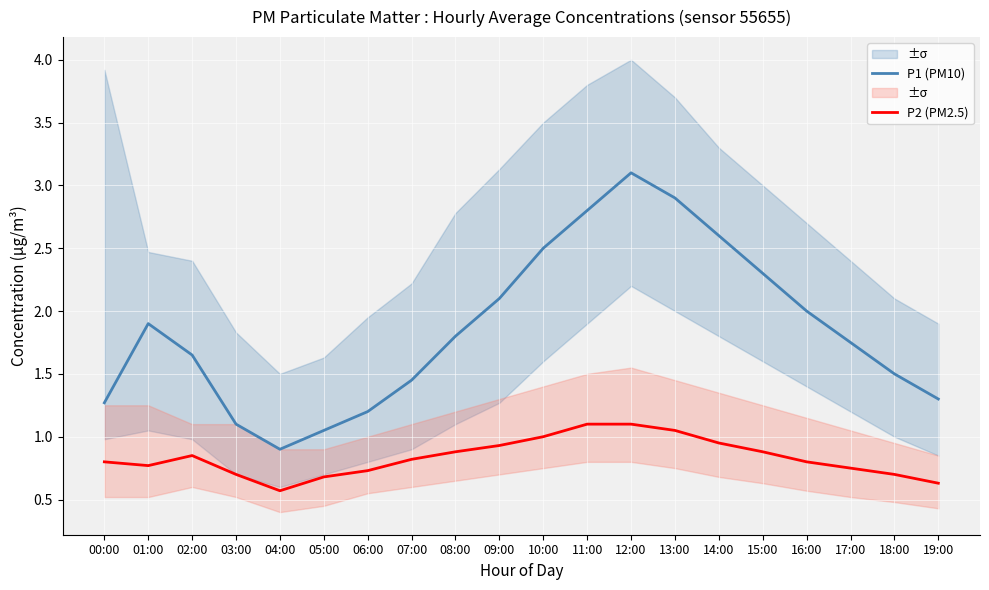

What is the minimum value shown in the chart?

0.6